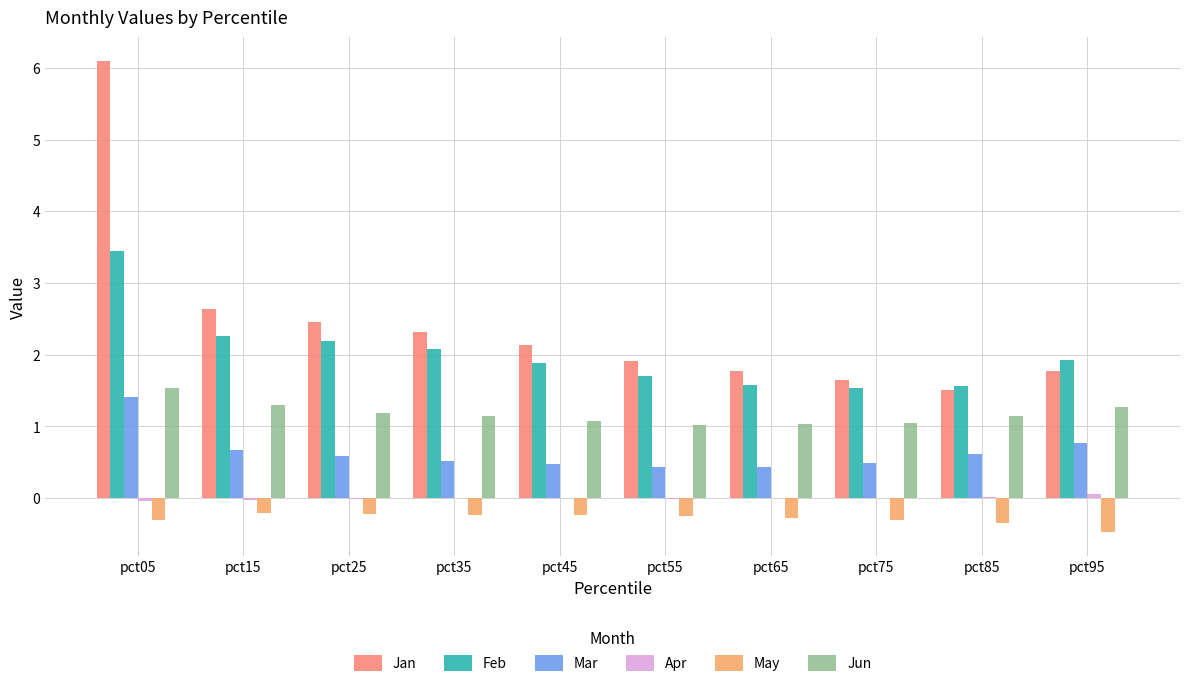

Does the chart contain stacked bars?

No